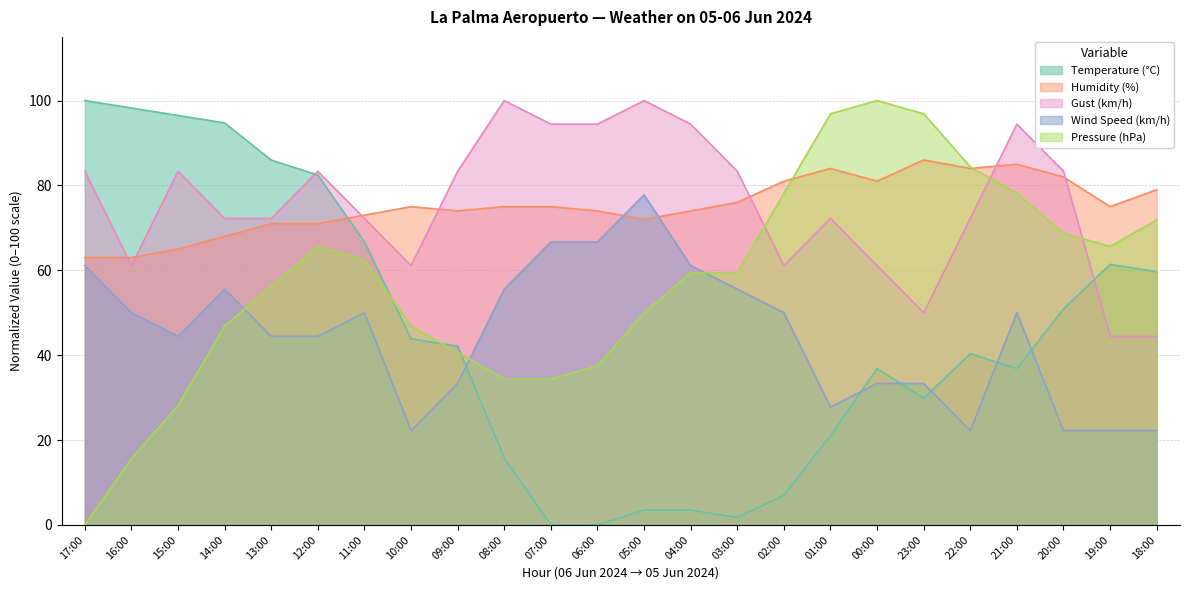

True or false: Humidity (%) has a value of 75.0 at 08:00.

True